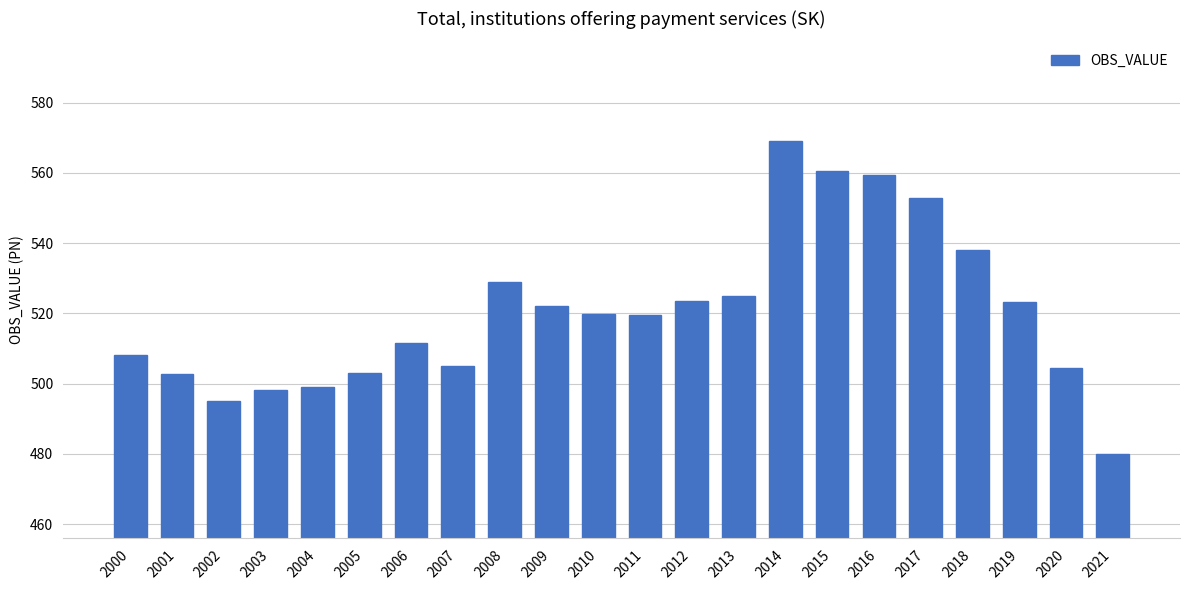

What is the value of the 6th bar from the left?

503.1